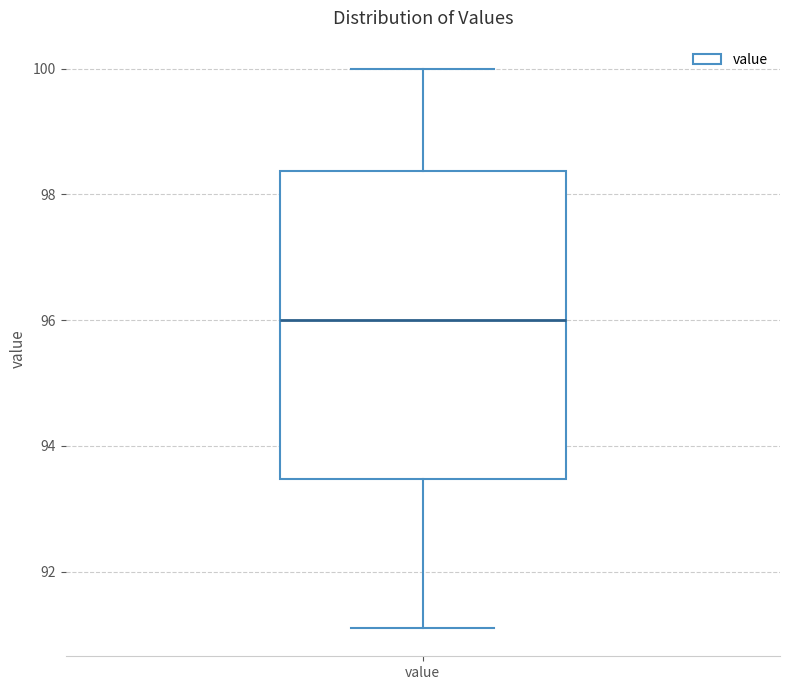

Where is the upper edge of the box for value on the y-axis? The values are not printed on the chart, so give them approximately, as read against the axis.

98.4